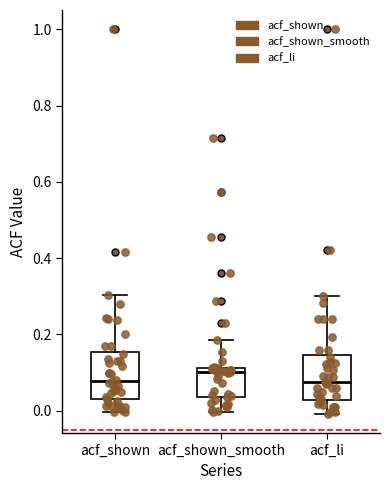

Where does the upper whisker of the box for acf_shown end on the y-axis? The values are not printed on the chart, so give them approximately, as read against the axis.

0.30